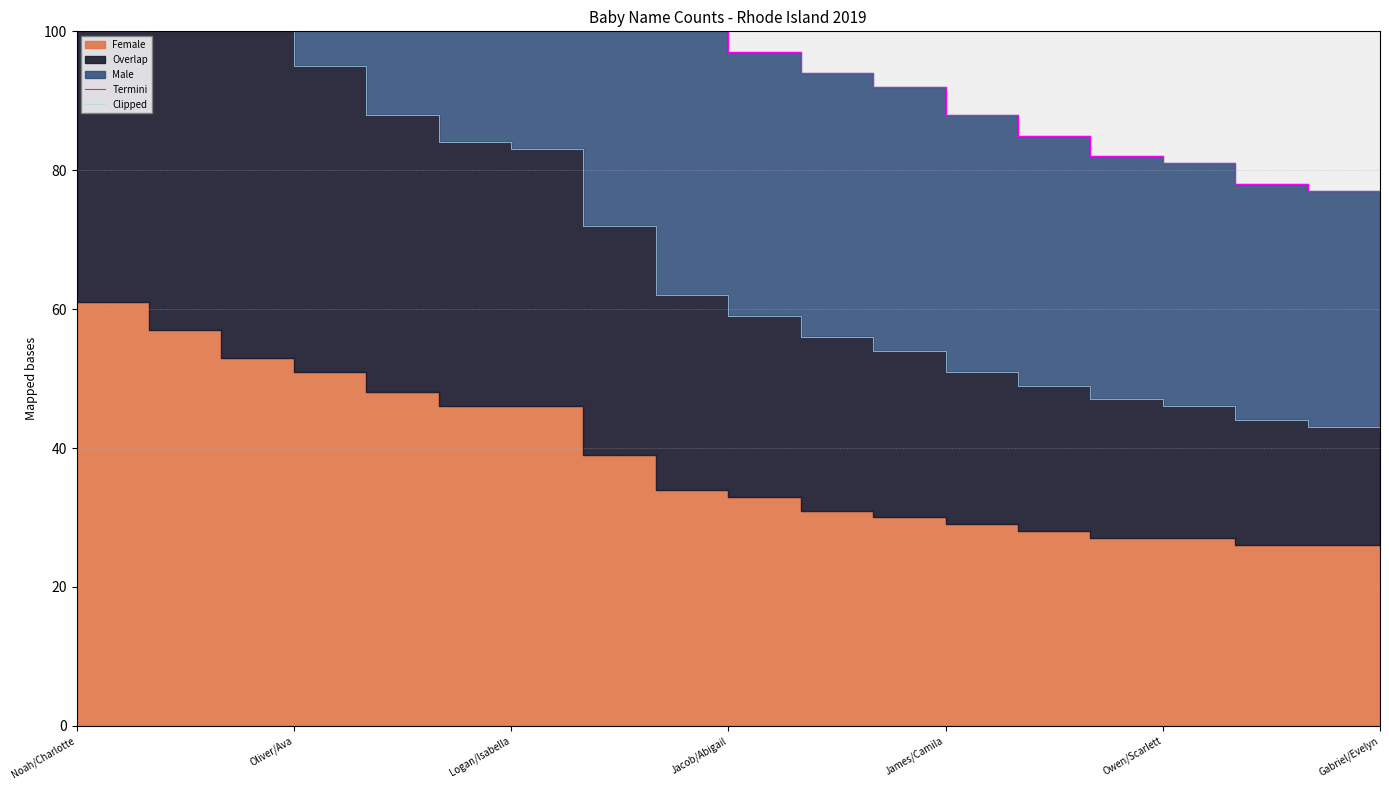

Which series has the largest range (max minus min)?

Termini